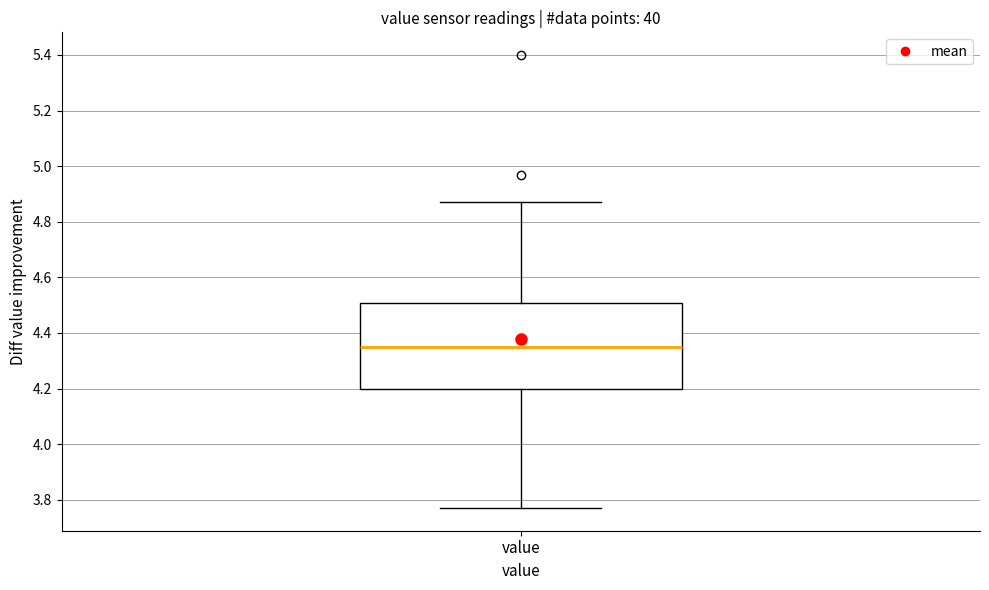

Where does the lower whisker of the box for value end on the y-axis? The values are not printed on the chart, so give them approximately, as read against the axis.

3.78